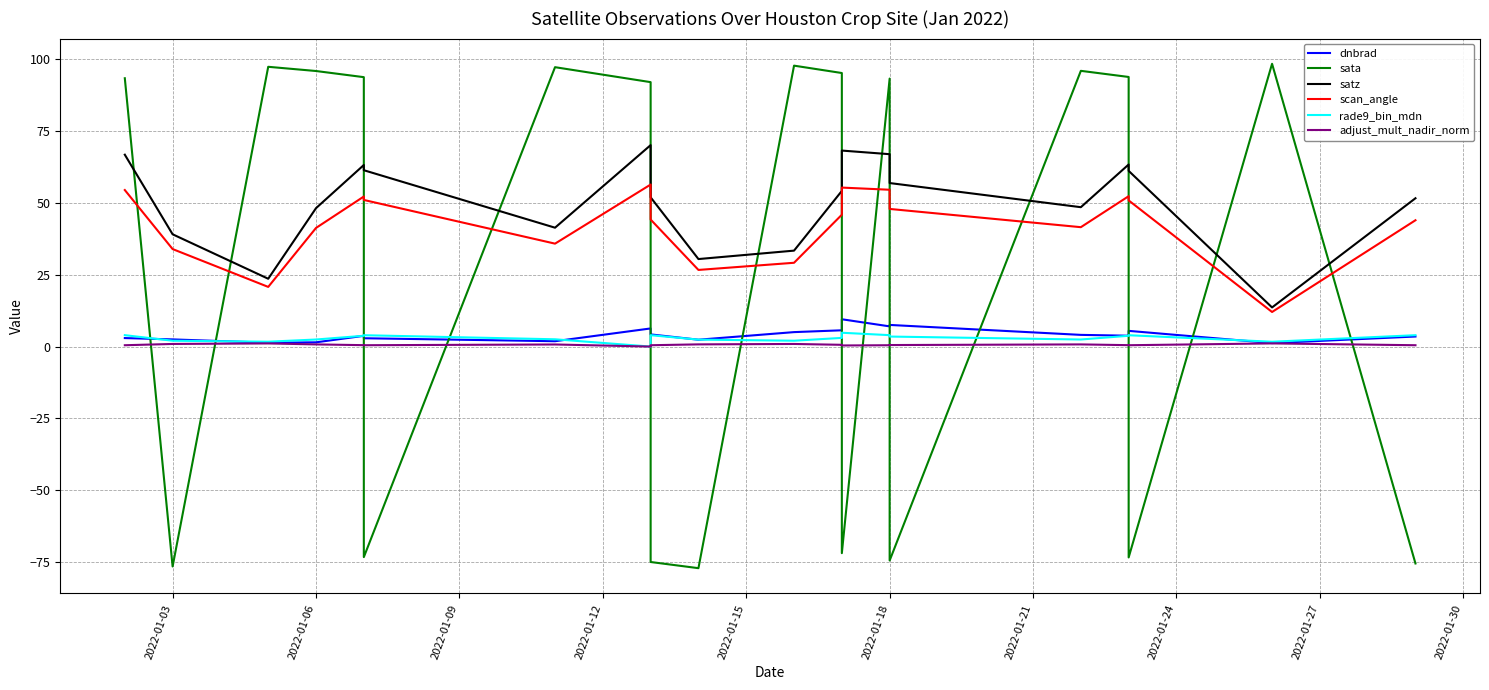

Is it true that rade9_bin_mdn equals 8.2 at 12?

False